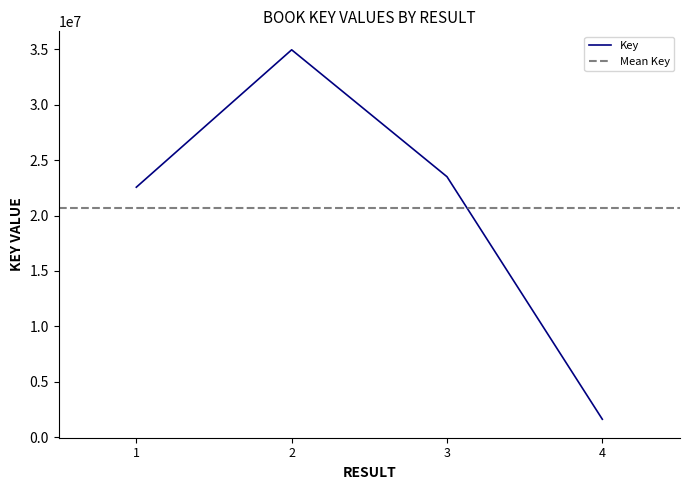

Which has a higher value, 3 or 1?

3